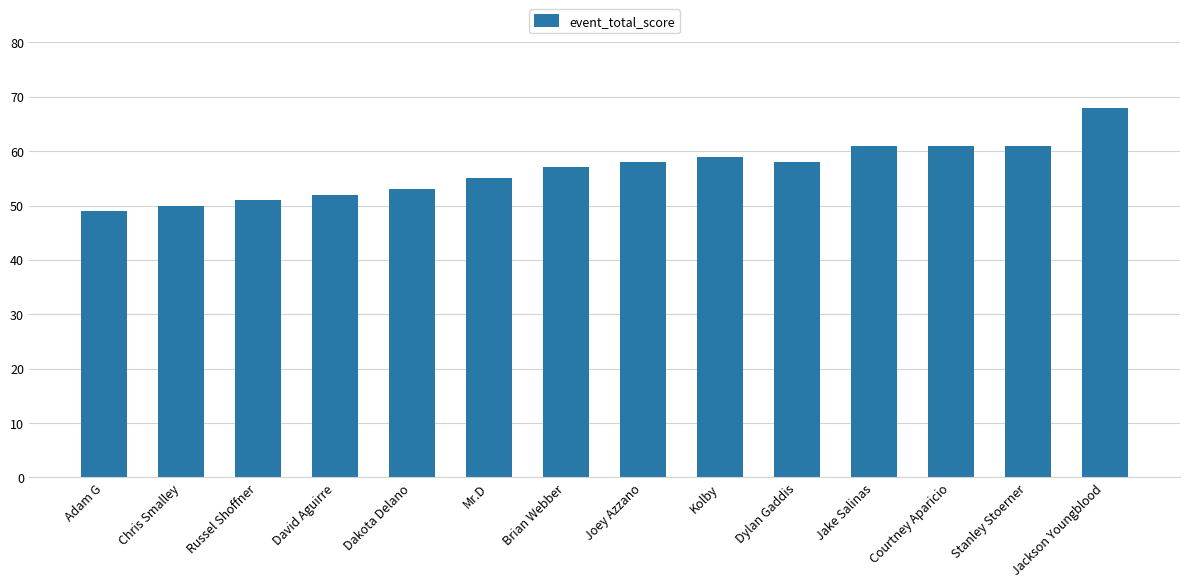

The value at Dylan Gaddis is 90. True or false?

False